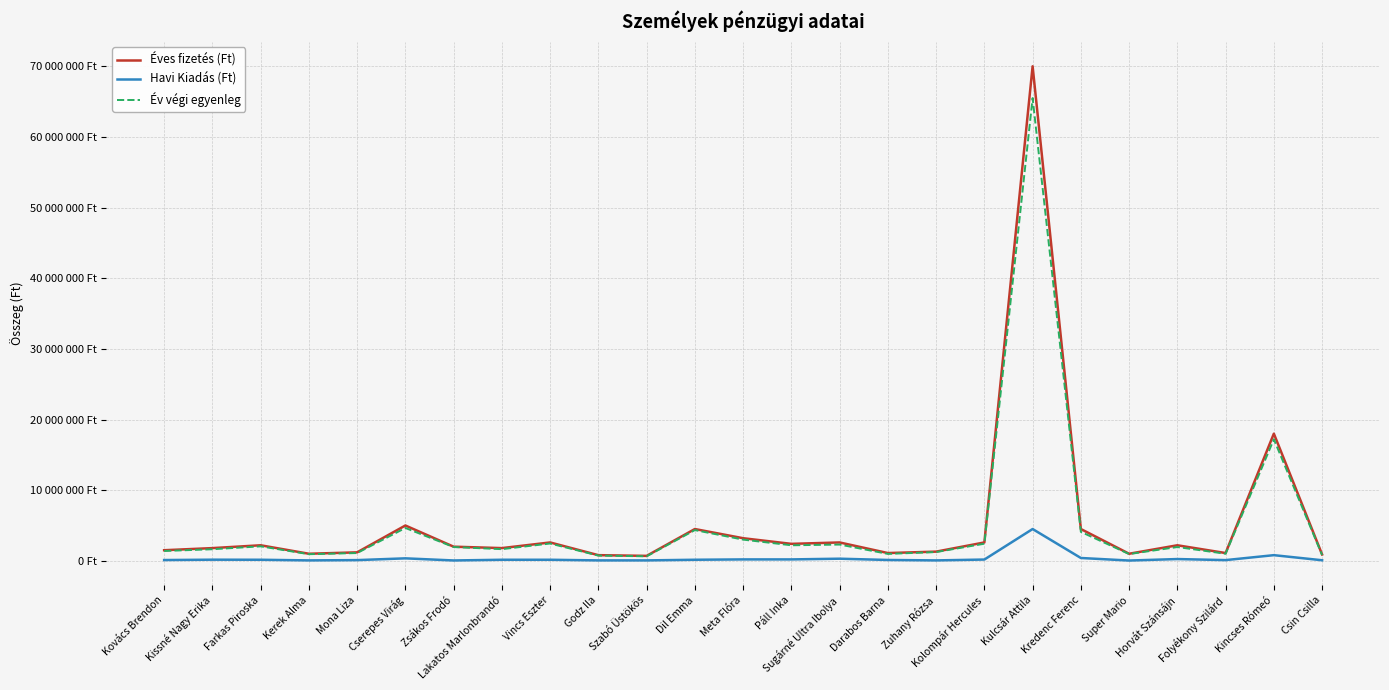

True or false: Havi Kiadás (Ft) has a value of 60000 at Zuhany Rózsa.

True